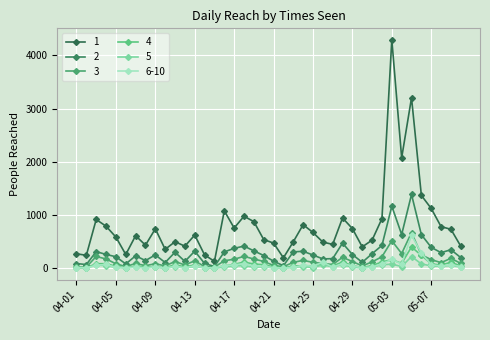

At which category is the sum across all series the highest?

2018-05-05